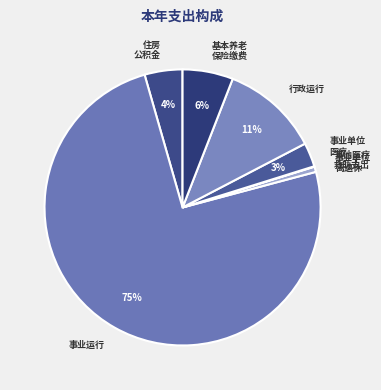

To the nearest percent, what is the difference between the 基本养老 保险缴费 and 事业单位 离退休 slice percentages?

5%